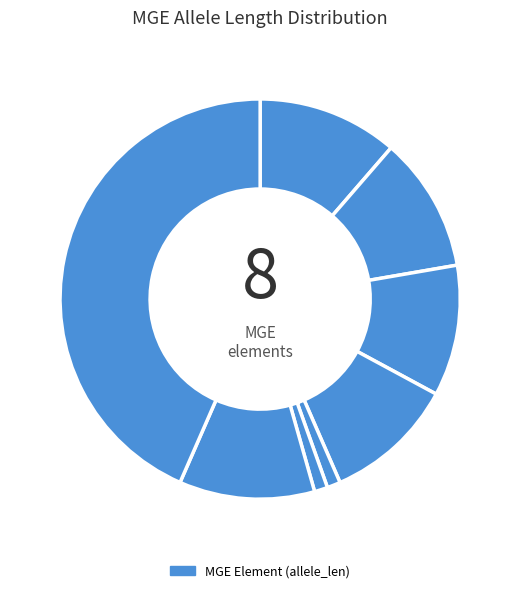

What is the largest slice in the pie chart?

Tn2 (75)